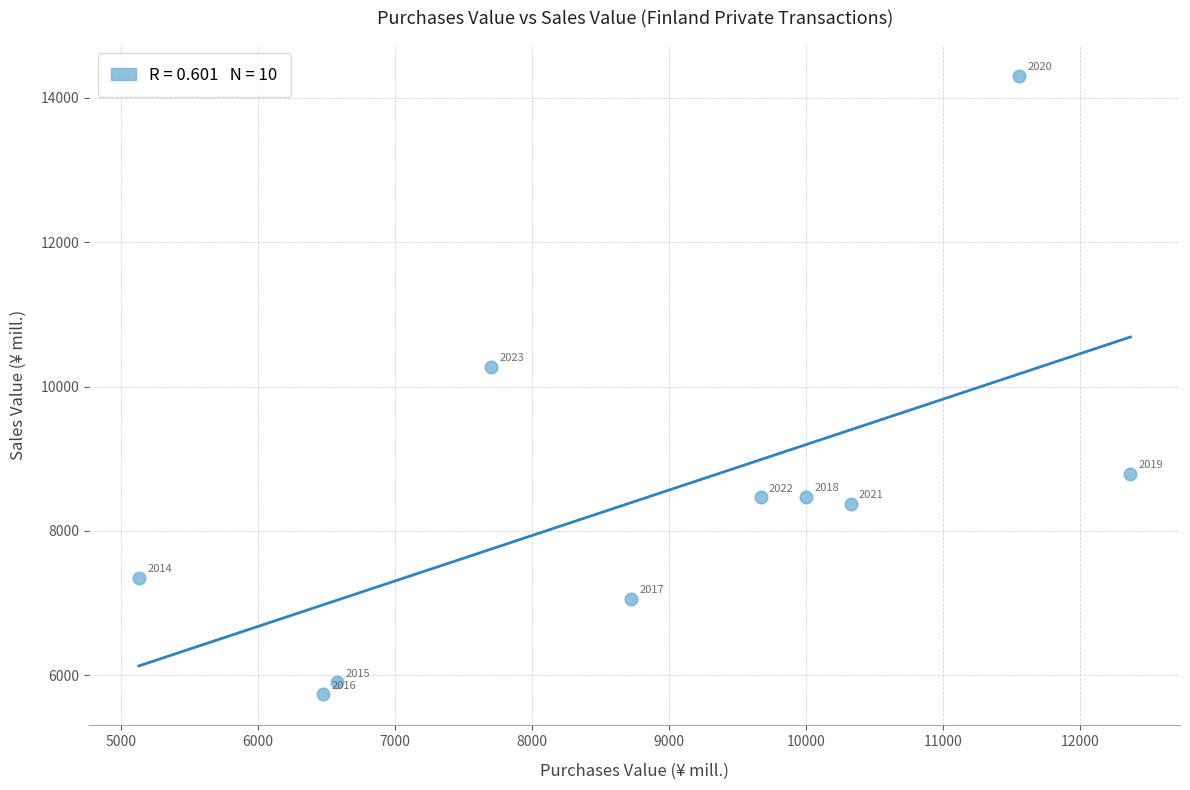

What is the range of X values (max minus min)?

7240